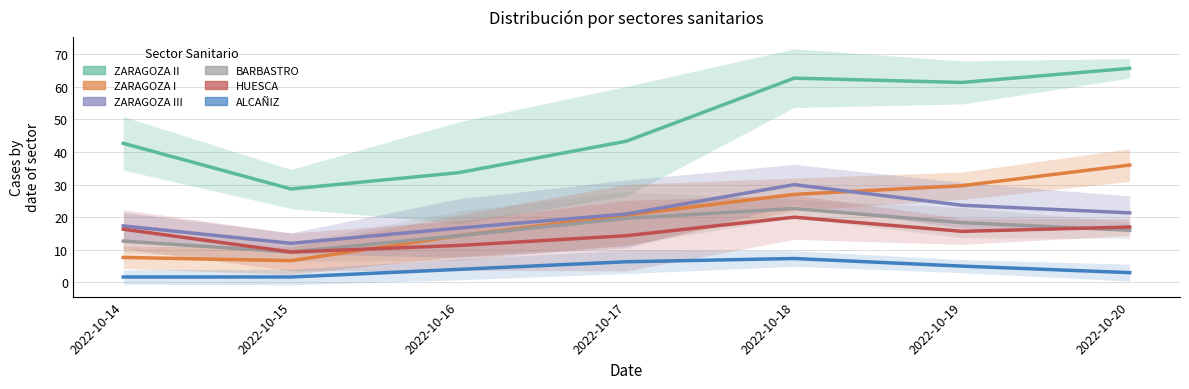

In HUESCA, how many points are lower than both neighbors (excluding endpoints)?

2